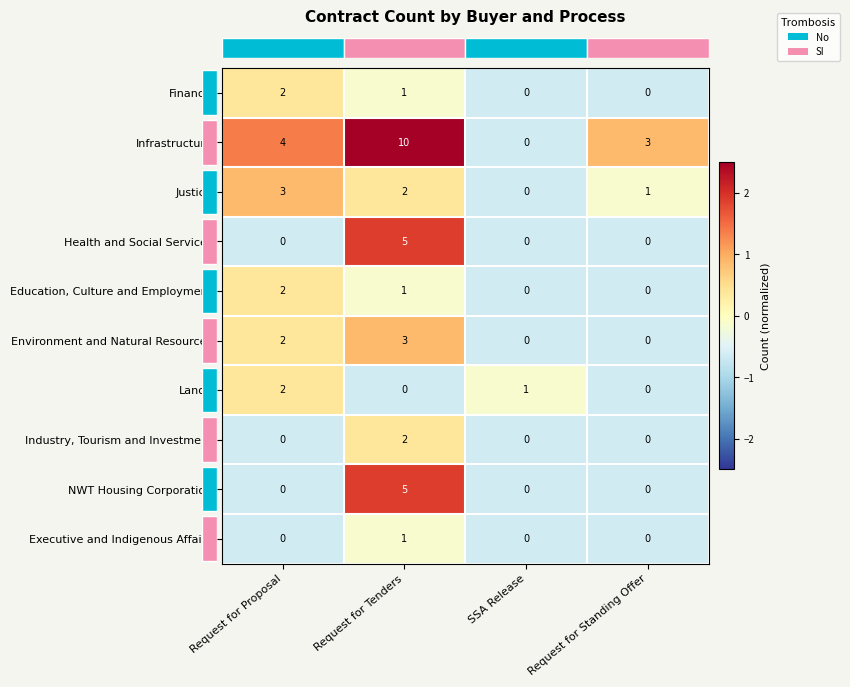

Which series has the largest range (max minus min)?

Infrastructure